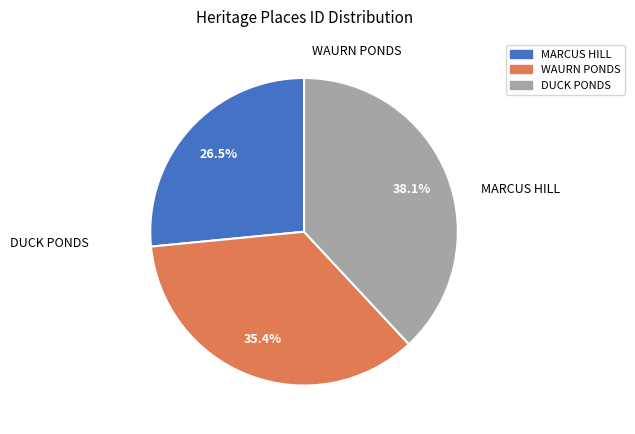

Is there any slice that represents more than half of the pie?

No